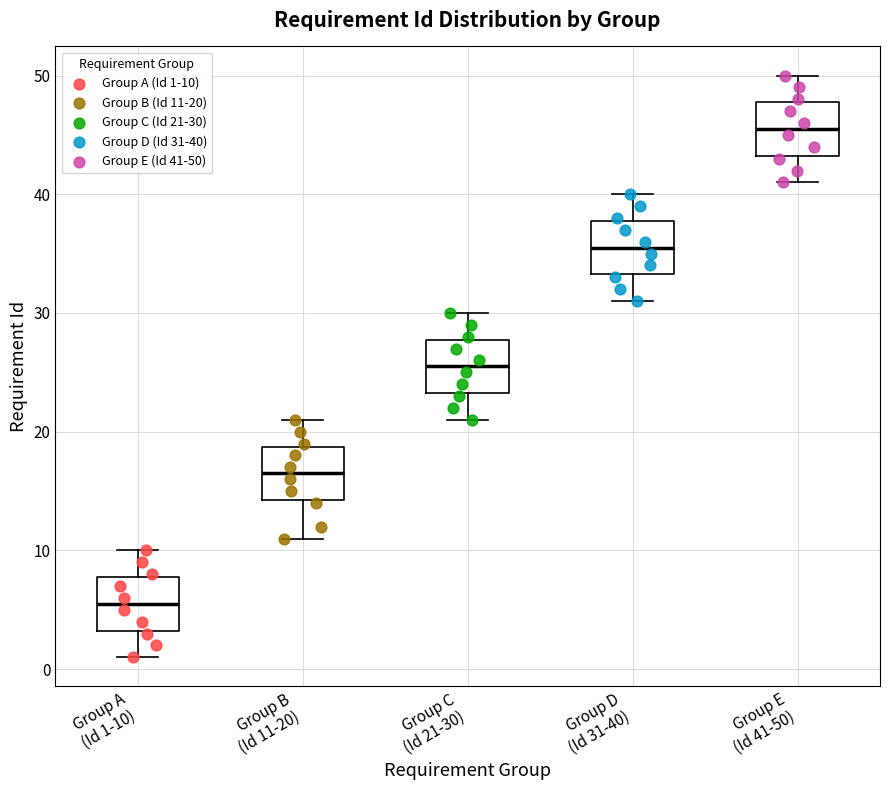

Reading left to right, read every box against the y-axis: the position of its median line, the range the box covers, and the ends of its whiskers. The values are not printed on the chart, so give them approximately, as read against the axis.

Group A (Id 1-10): median 6, box 3 to 8, whiskers 1 to 10
Group B (Id 11-20): median 17, box 14 to 19, whiskers 11 to 21
Group C (Id 21-30): median 26, box 23 to 28, whiskers 21 to 30
Group D (Id 31-40): median 36, box 33 to 38, whiskers 31 to 40
Group E (Id 41-50): median 46, box 43 to 48, whiskers 41 to 50